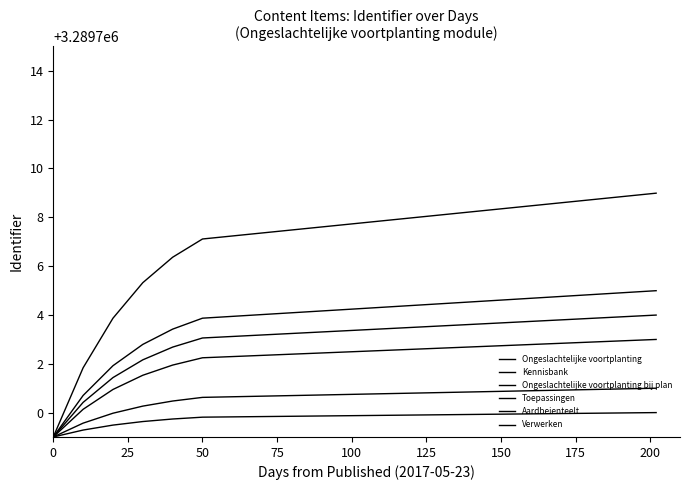

How many lines are shown in the chart?

6